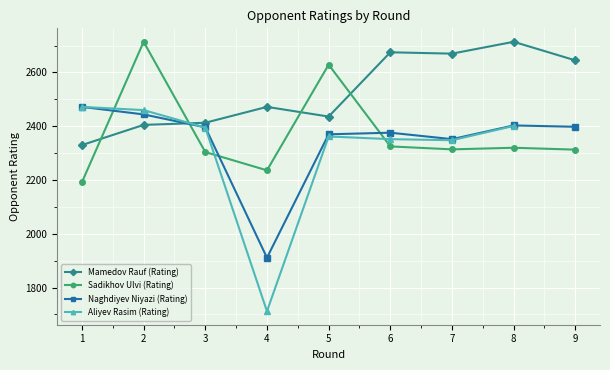

What is the average value of the Mamedov Rauf (Rating) series?

2529